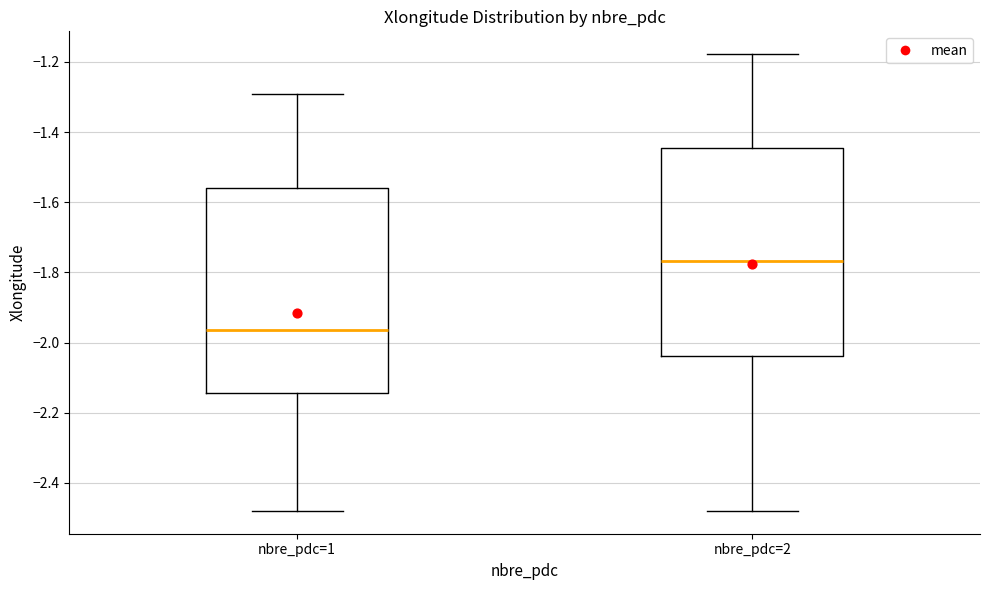

Reading left to right, read every box against the y-axis: the position of its median line, the range the box covers, and the ends of its whiskers. The values are not printed on the chart, so give them approximately, as read against the axis.

nbre_pdc=1: median -1.96, box -2.14 to -1.56, whiskers -2.48 to -1.30
nbre_pdc=2: median -1.76, box -2.04 to -1.44, whiskers -2.48 to -1.18